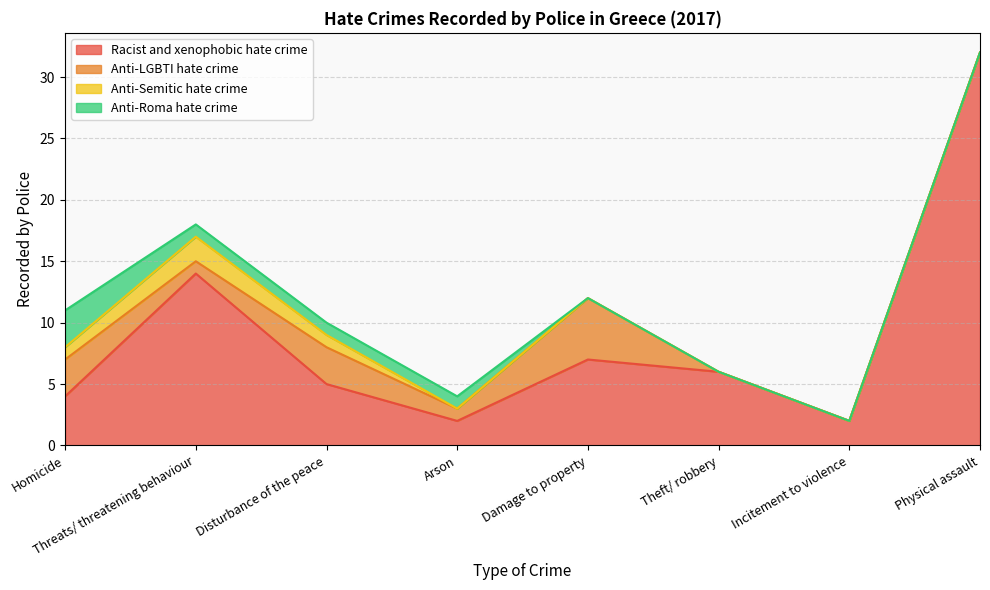

List the labels in order of Anti-Semitic hate crime value, smallest first.

Arson, Damage to property, Theft/ robbery, Incitement to violence, Physical assault, Homicide, Disturbance of the peace, Threats/ threatening behaviour